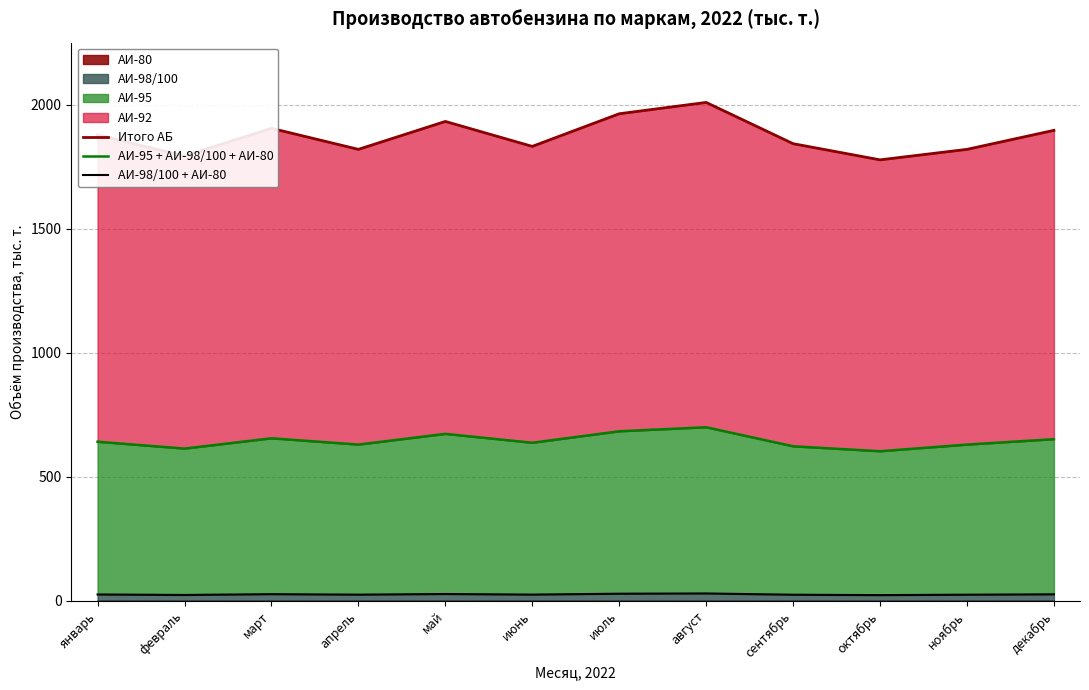

Which series changed the most between июль and октябрь?

Итого АБ